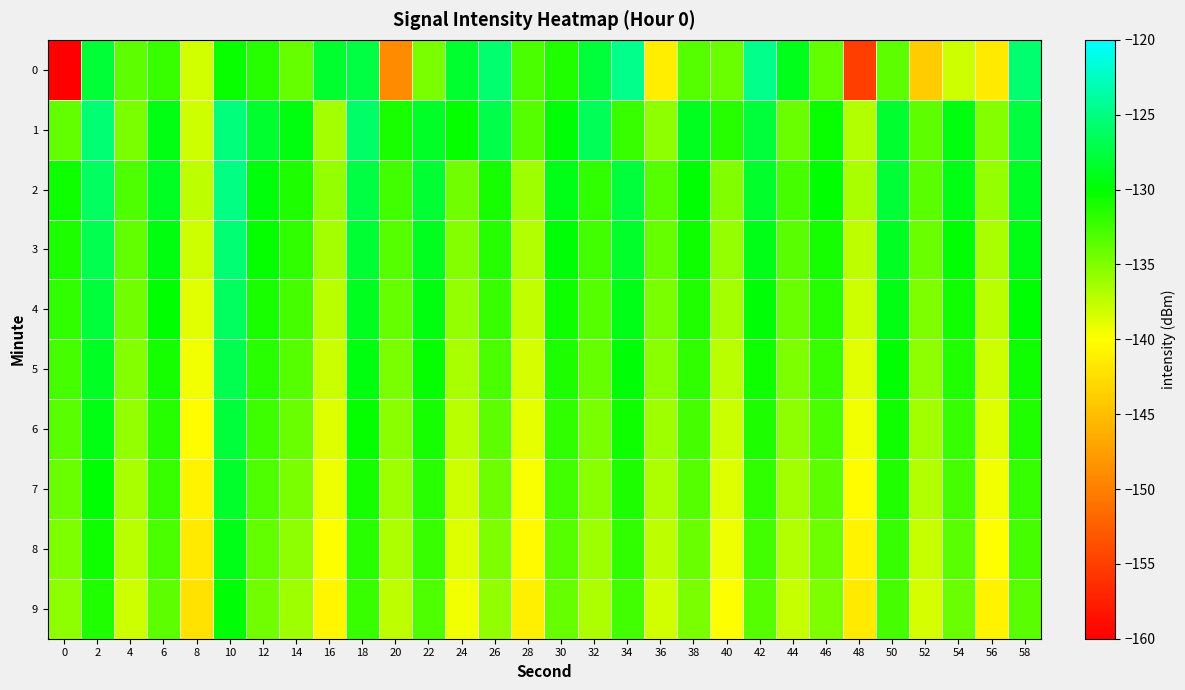

What is the maximum value shown in the chart?

-124.6